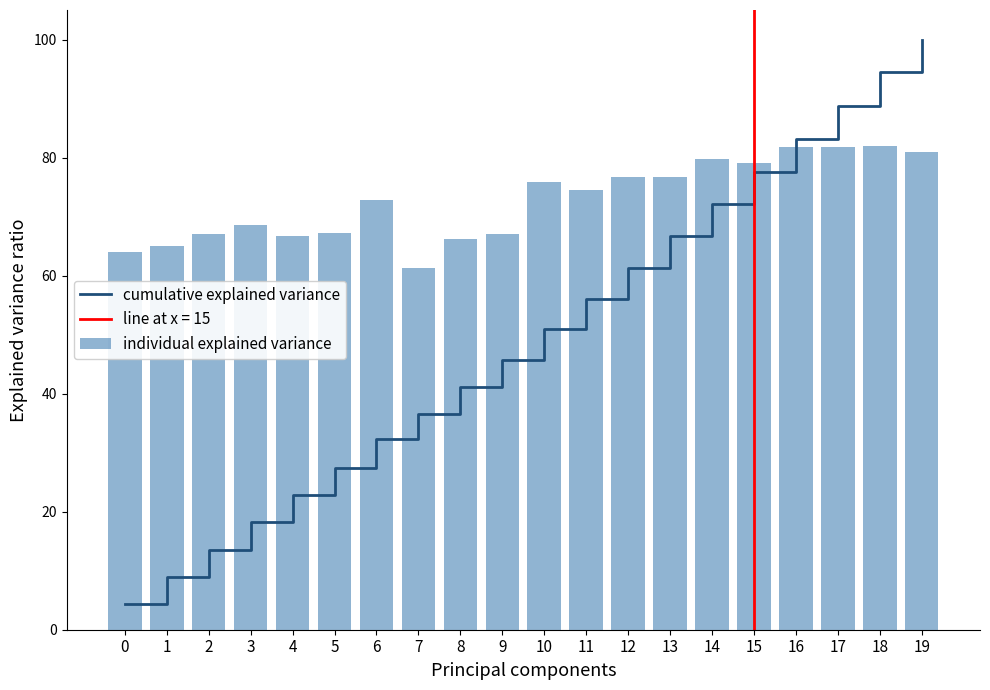

Which series has the largest total across all categories?

individual explained variance